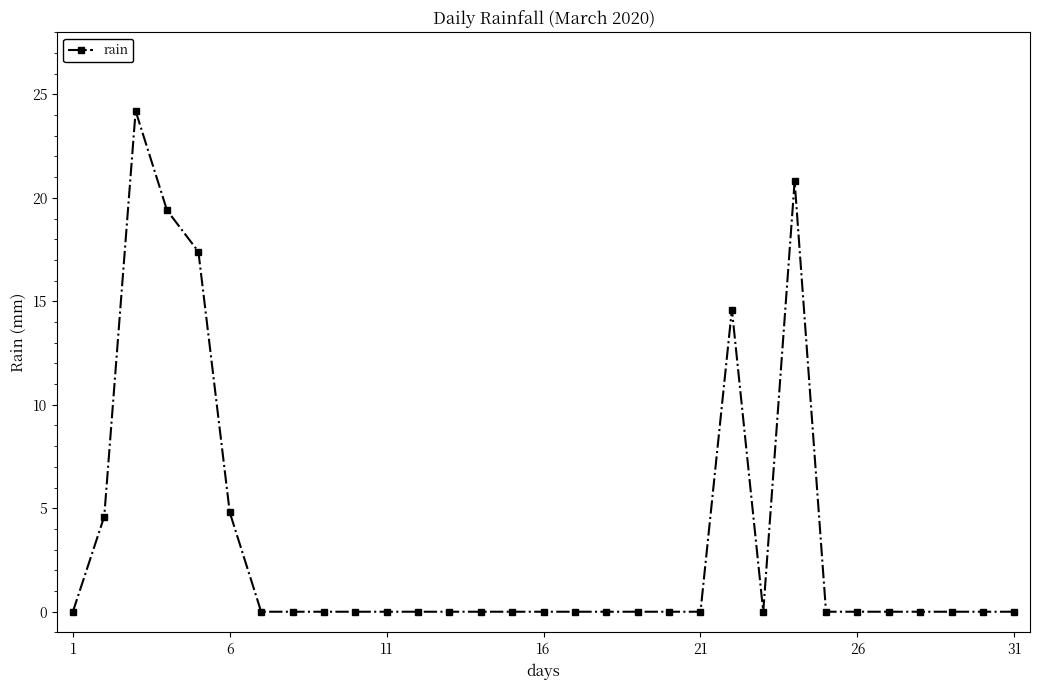

What is the average value?

3.4